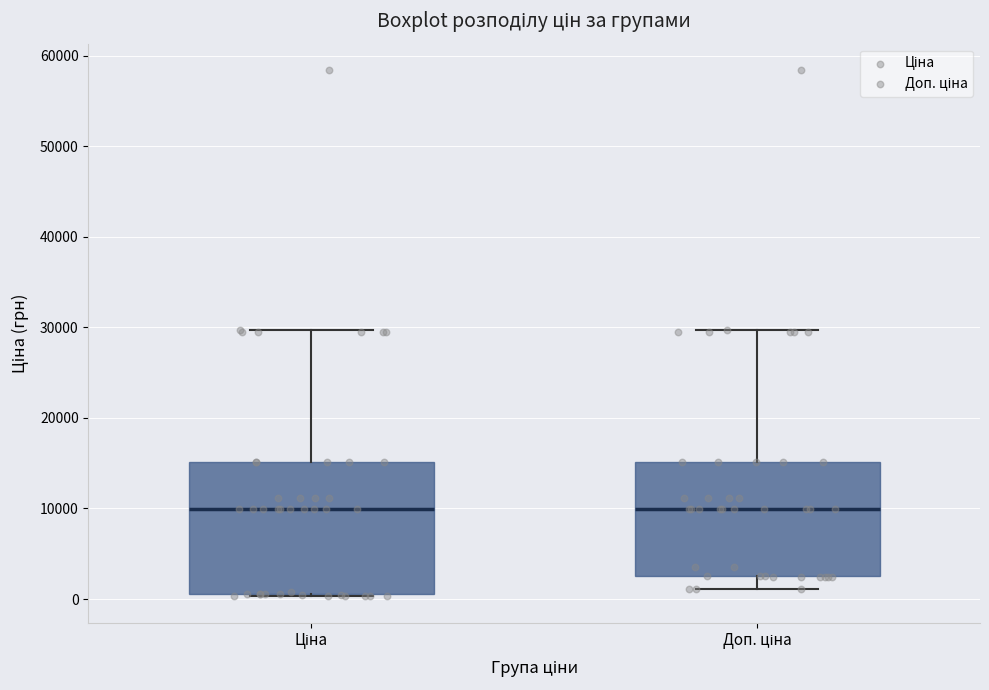

Reading left to right, read every box against the y-axis: the position of its median line, the range the box covers, and the ends of its whiskers. The values are not printed on the chart, so give them approximately, as read against the axis.

Ціна: median 10000, box 1000 to 15000, whiskers 0 to 30000
Доп. ціна: median 10000, box 3000 to 15000, whiskers 1000 to 30000